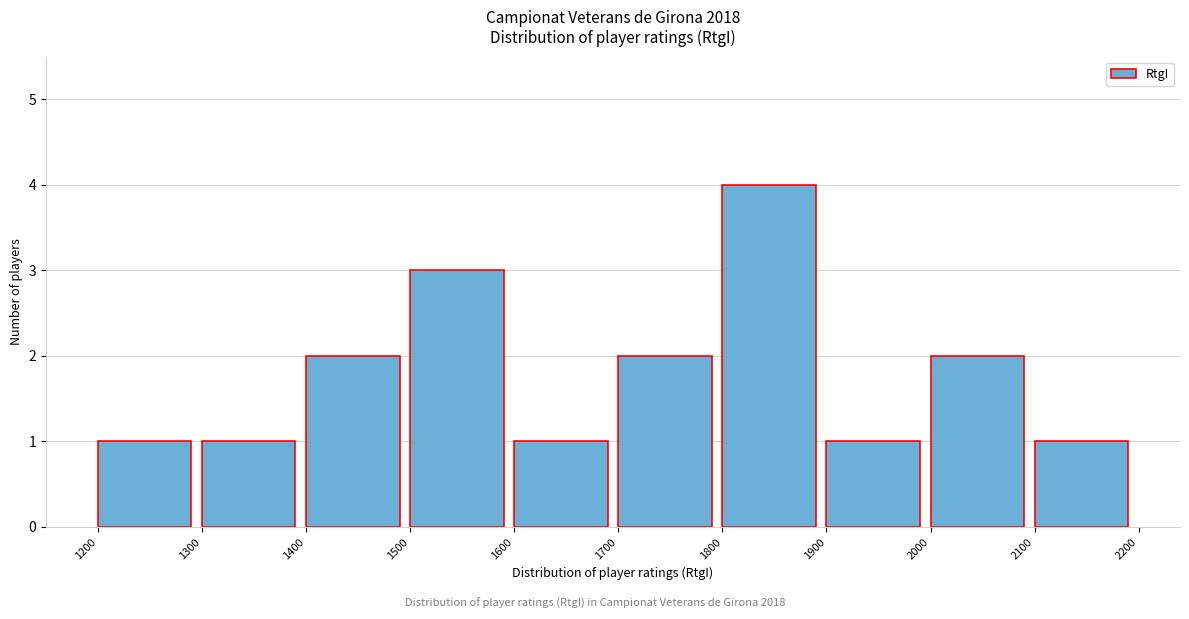

Which range on the x-axis has the tallest bar?

1800 to 1900